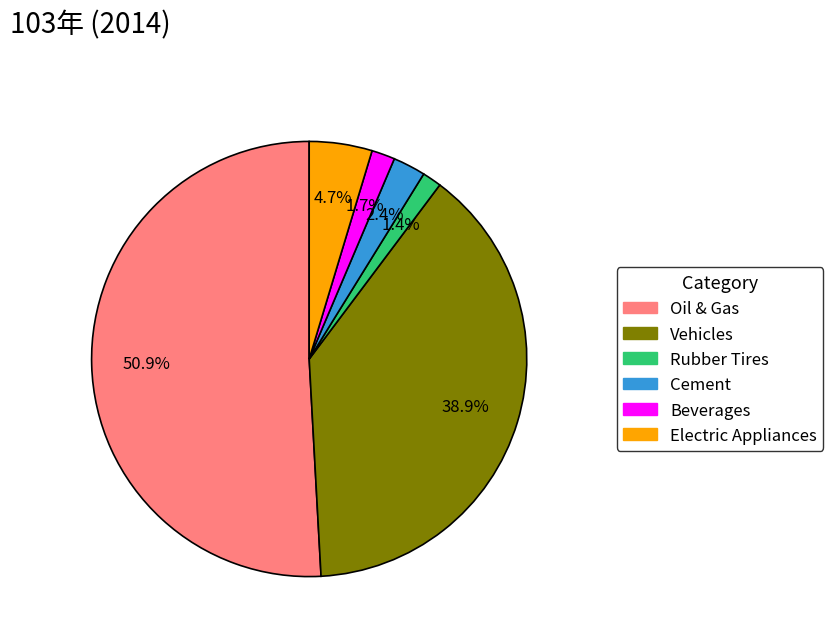

How many segments does this pie chart have?

6